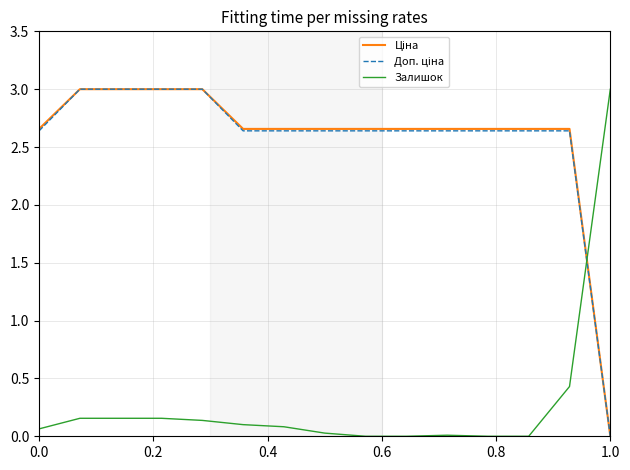

How many lines are shown in the chart?

3